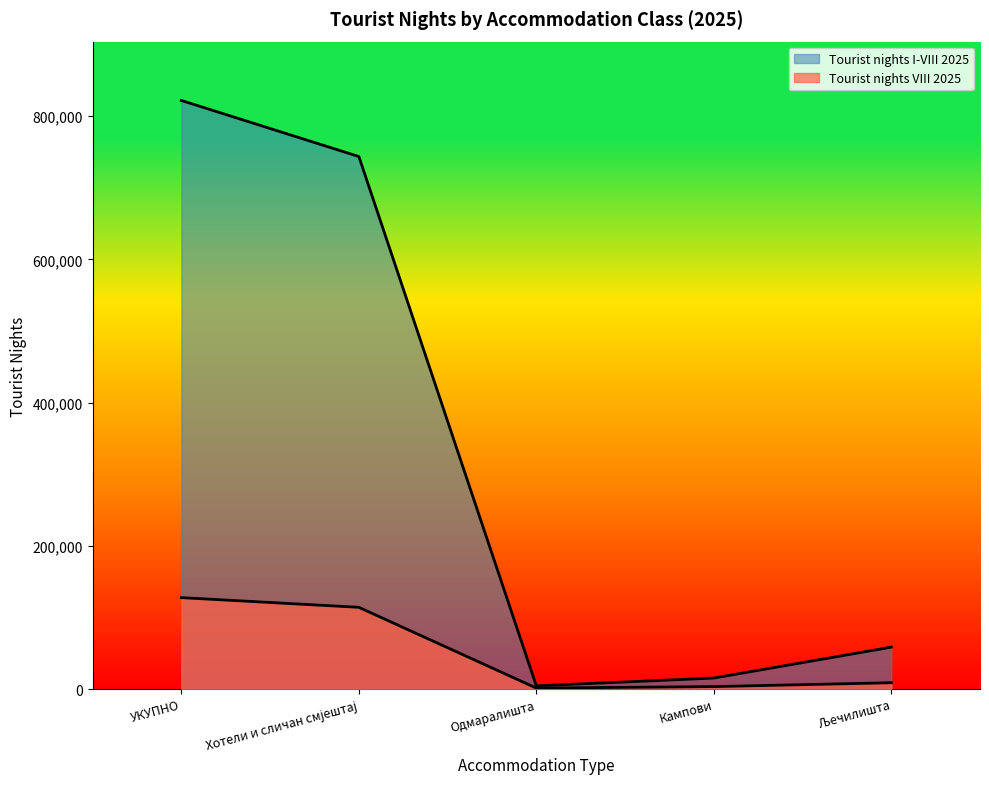

What value does the Tourist nights I-VIII 2025 series have at Хотели и сличан смјештај, to the nearest 50?

743500